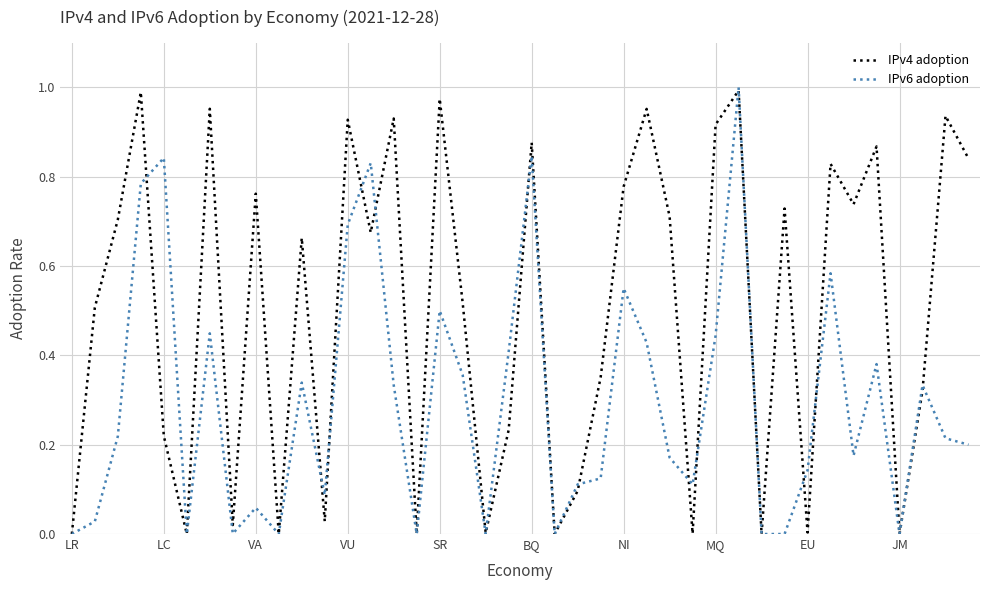

List the series in order of their overall mean, lowest first.

IPv6 adoption, IPv4 adoption